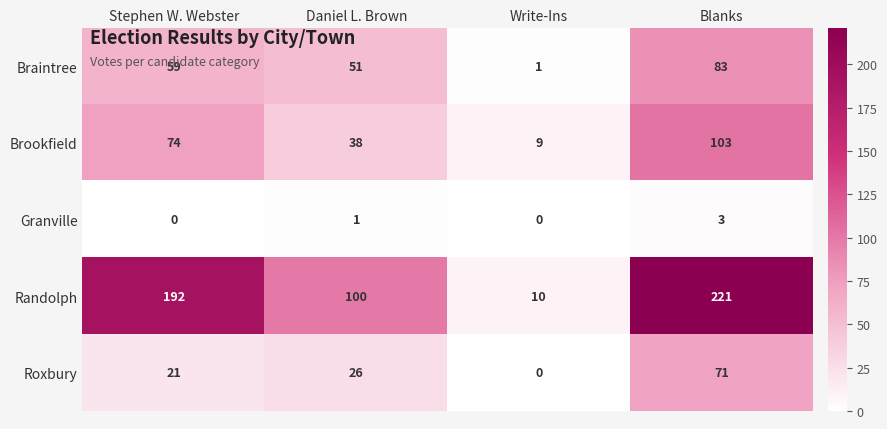

The Granville series shows 1 at Daniel L. Brown. True or false?

True